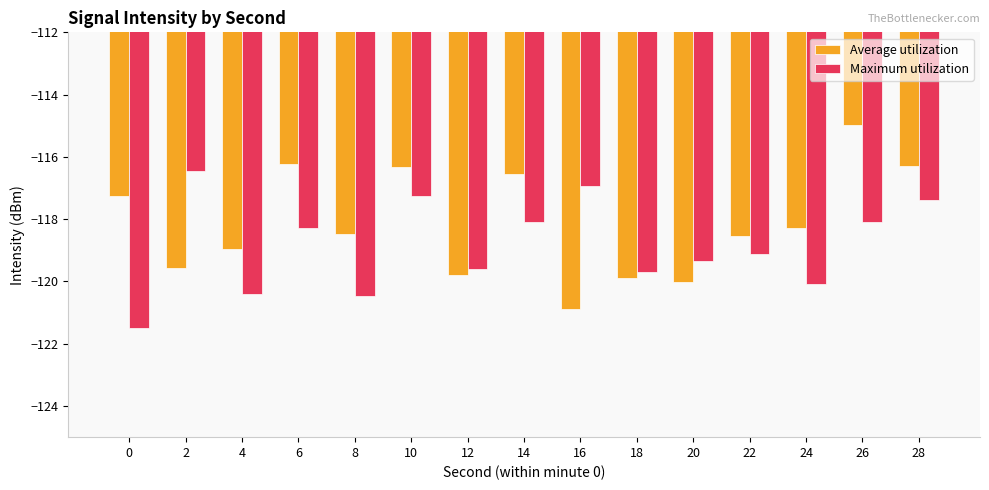

What is the maximum value shown in the chart?

-115.0